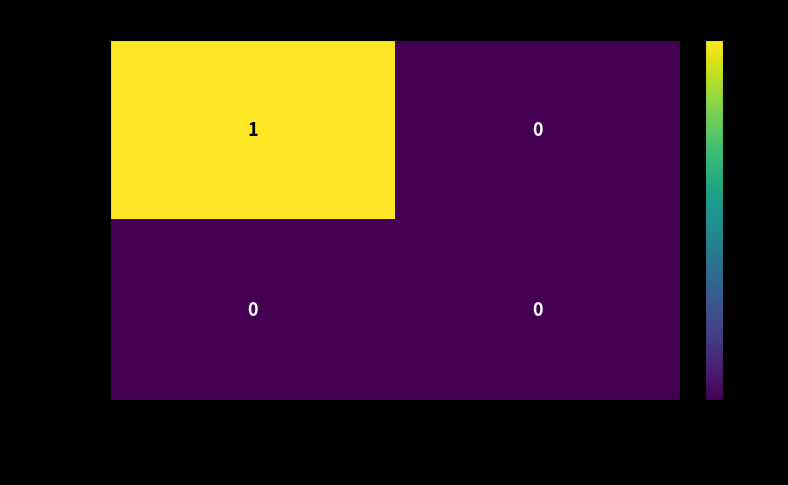

Rank the series by their average value, from lowest to highest.

e87256fe…, e056843e…